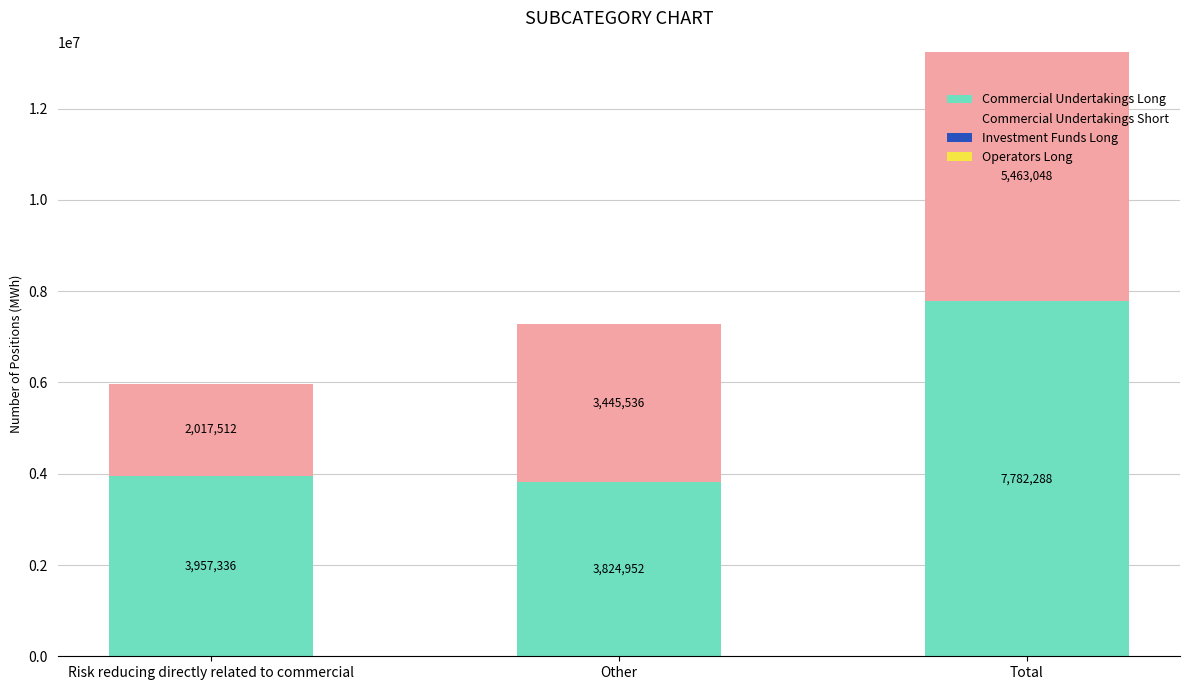

Count the number of categories in the chart.

3